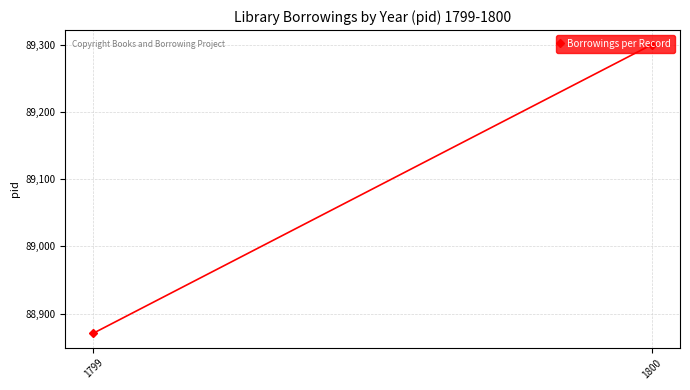

Rank the categories by value from lowest to highest.

1799, 1800